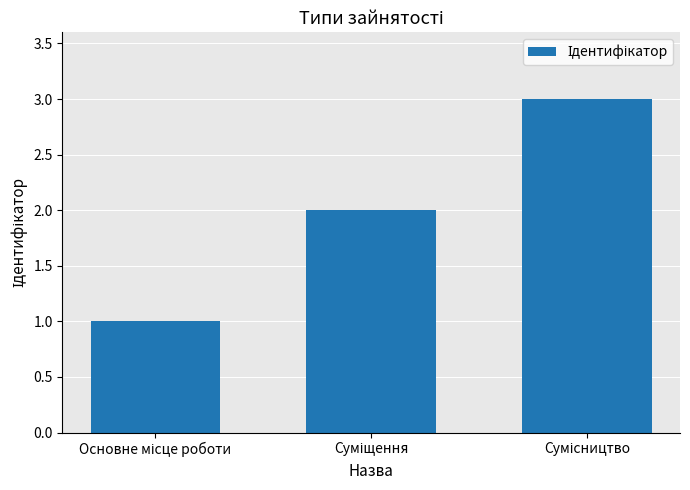

What is the greatest value displayed?

3